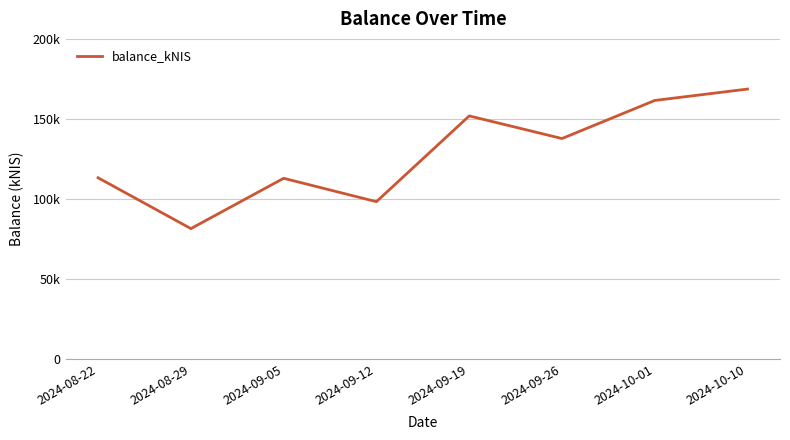

True or false: the data shows 112953.3 at 2024-09-05.

True